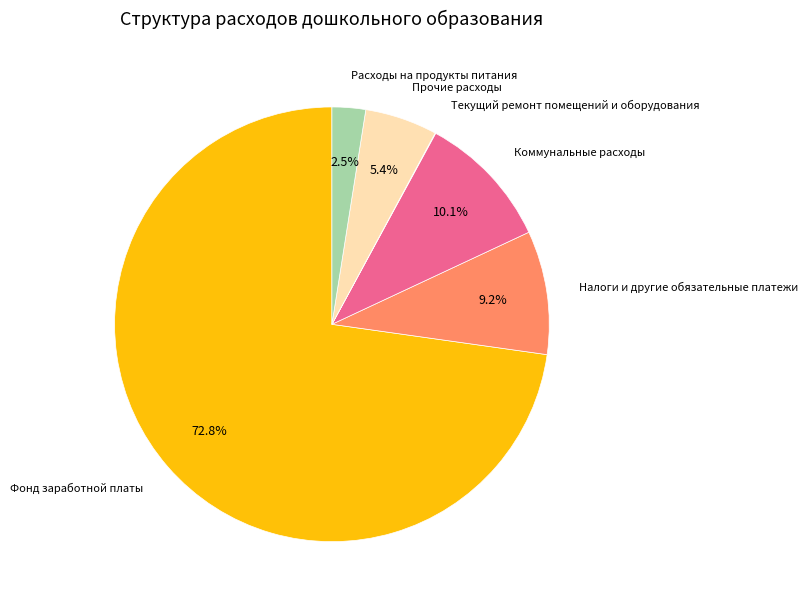

Does any single category account for the majority?

Yes